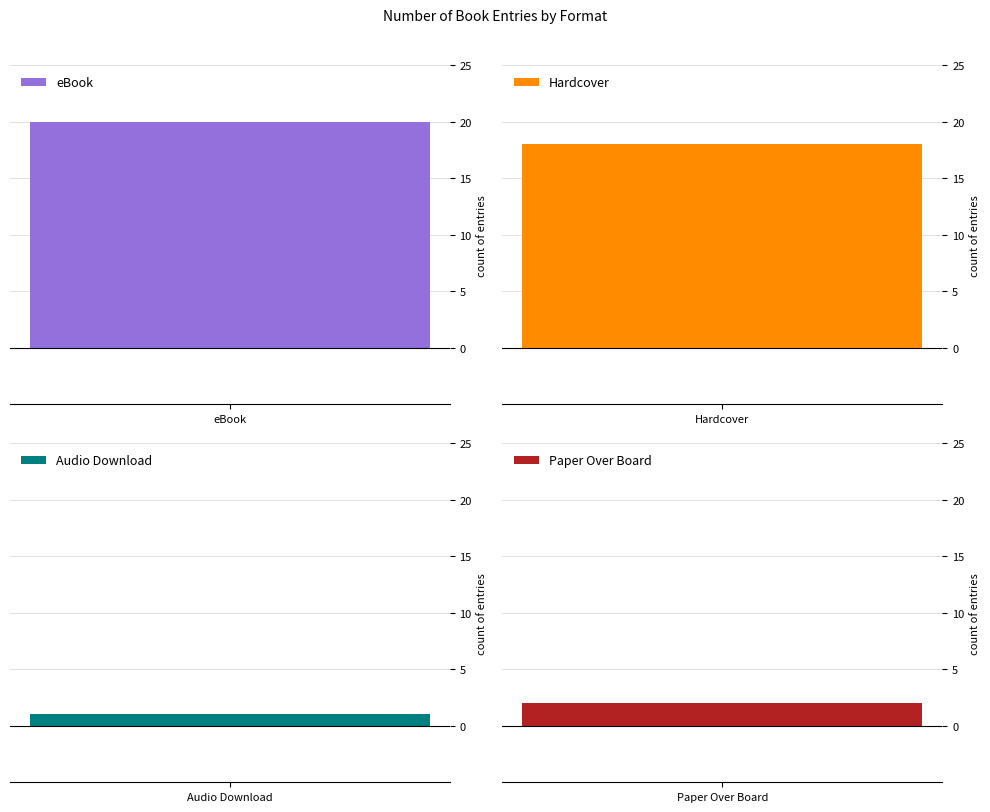

At which label does the data first exceed 18?

eBook